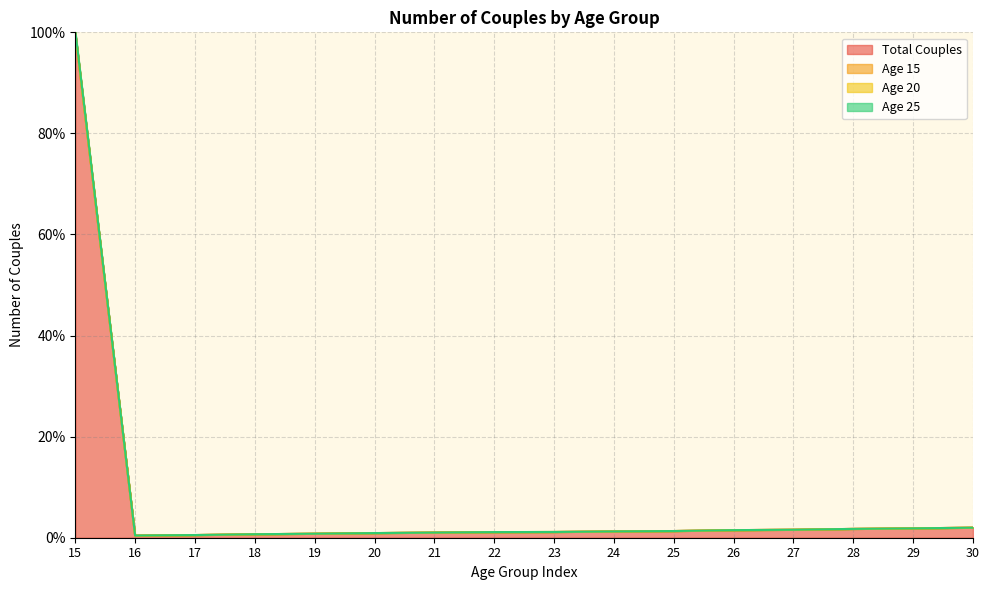

True or false: Total Couples and Age 20 cross at least once.

False